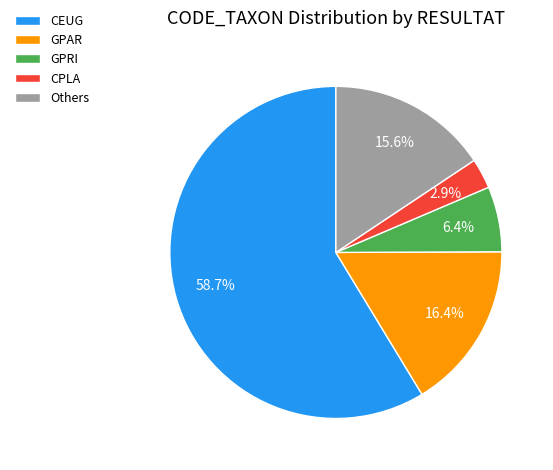

Which slice is the smallest?

CPLA